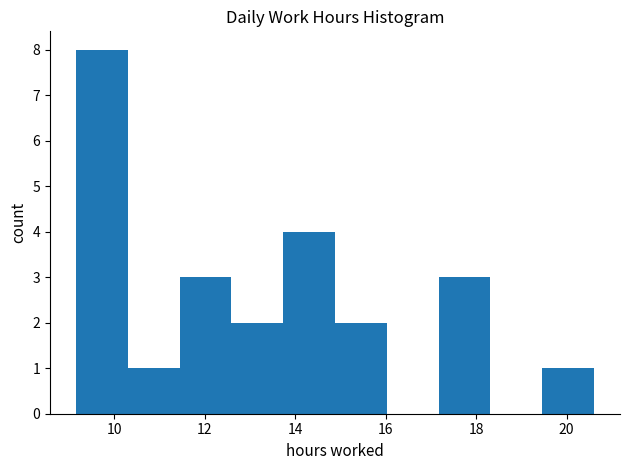

Over which range of the x-axis is the bar tallest?

9.2 to 10.2